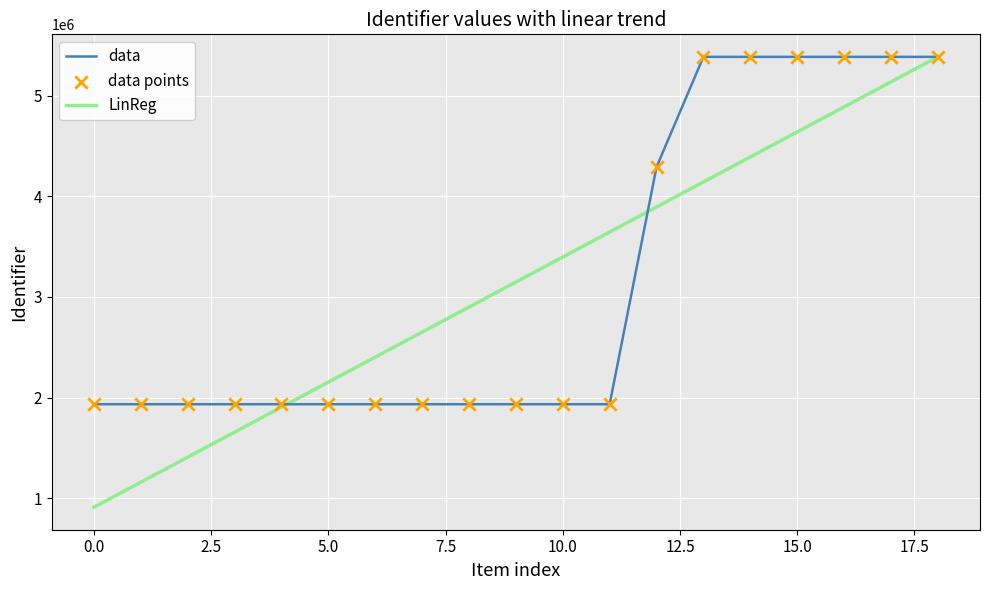

At how many categories does at least one series exceed 1703810?

19